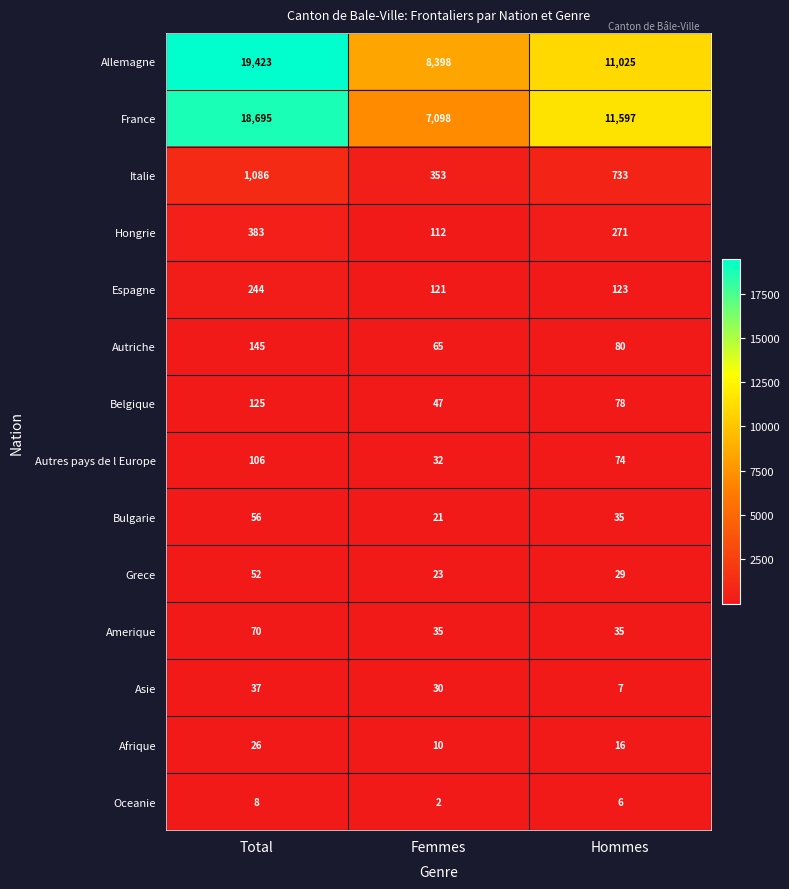

What is the difference between the Afrique values at Total and Femmes?

16